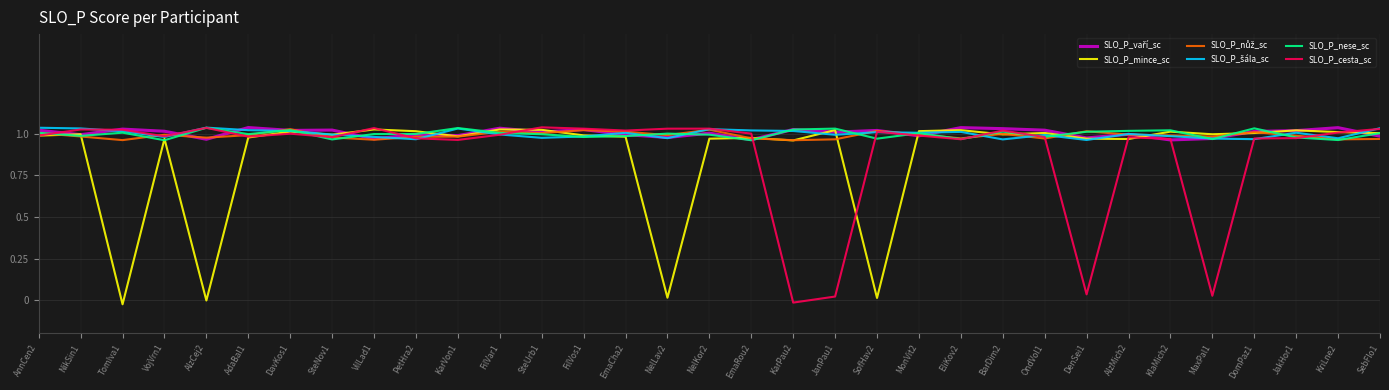

Is this an area chart (filled region under the line)?

No